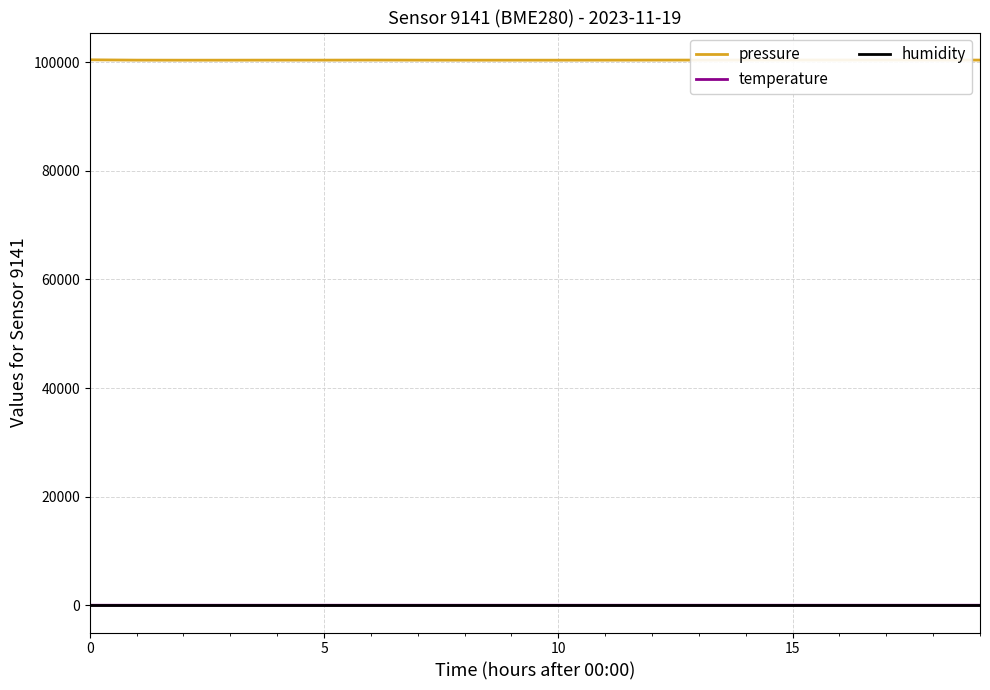

At how many categories does at least one series exceed 61525?

20